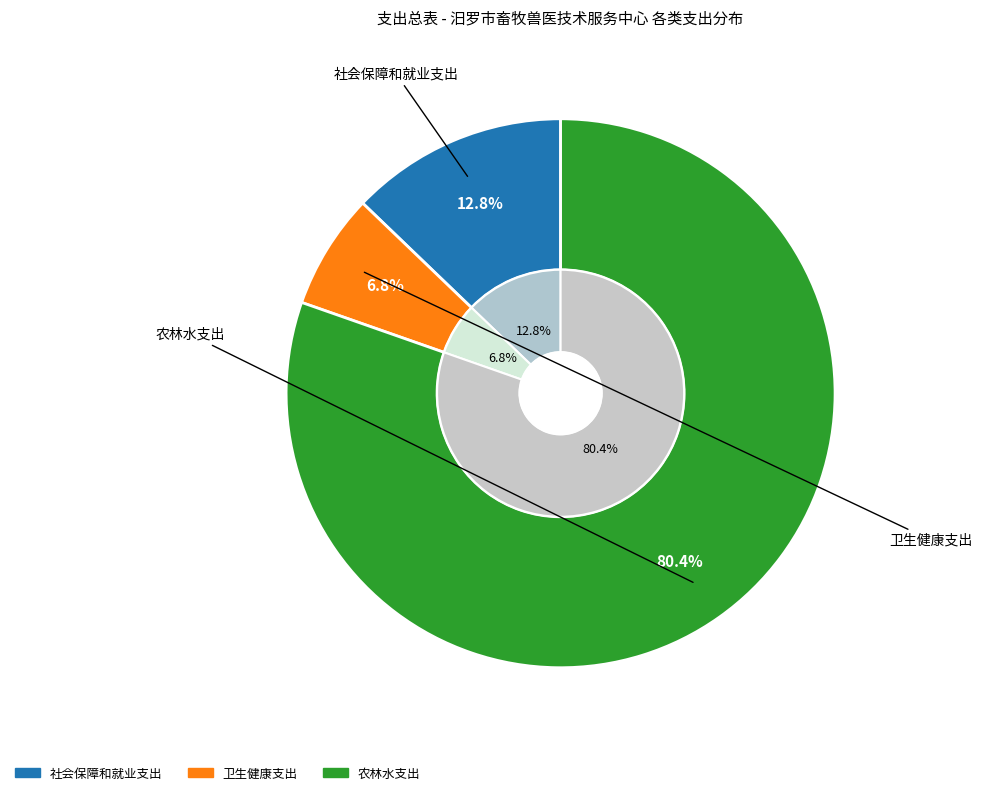

The 卫生健康支出 slice represents 7% of the pie. True or false?

True